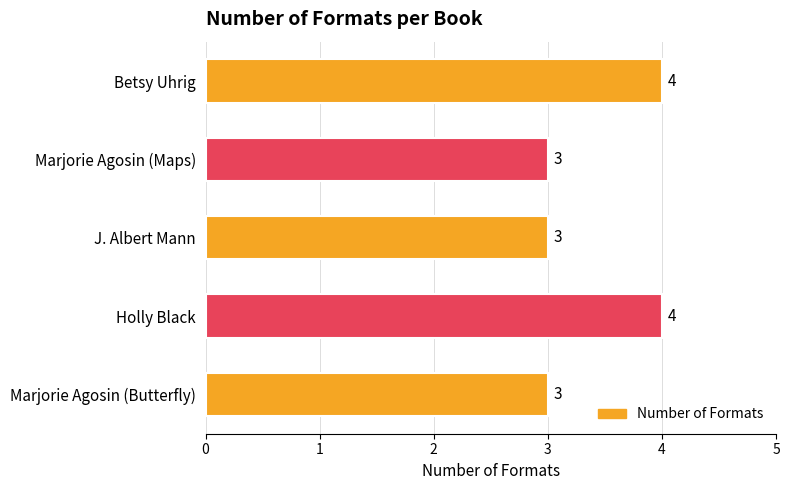

How many categories are shown in the chart?

5